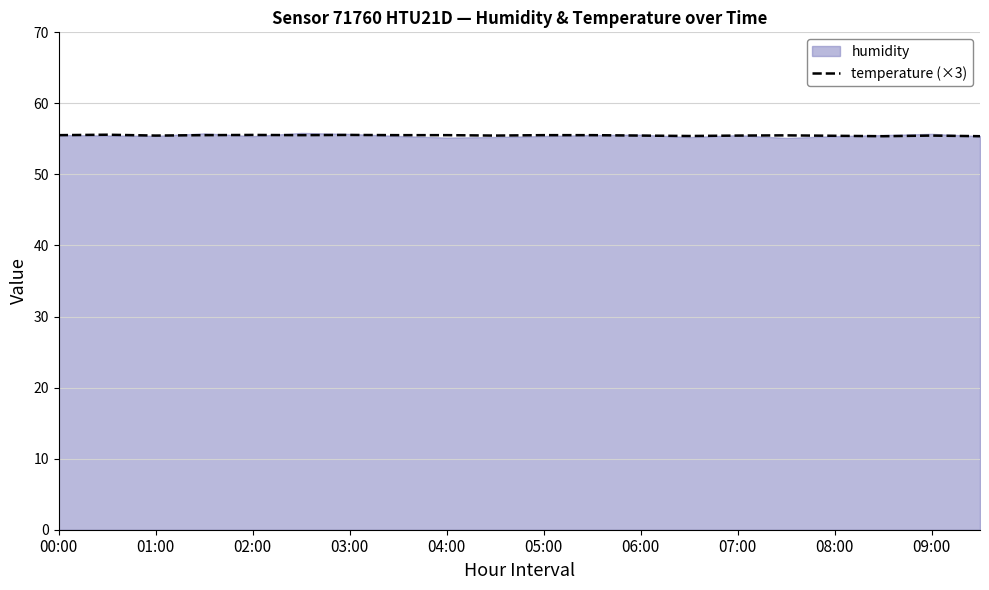

What is the smallest value displayed?

55.4